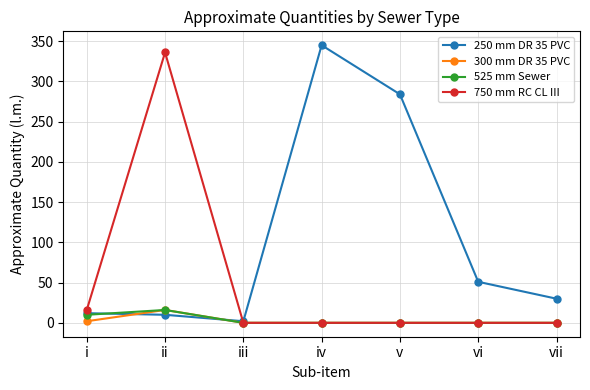

Which series has the largest total across all categories?

250 mm DR 35 PVC